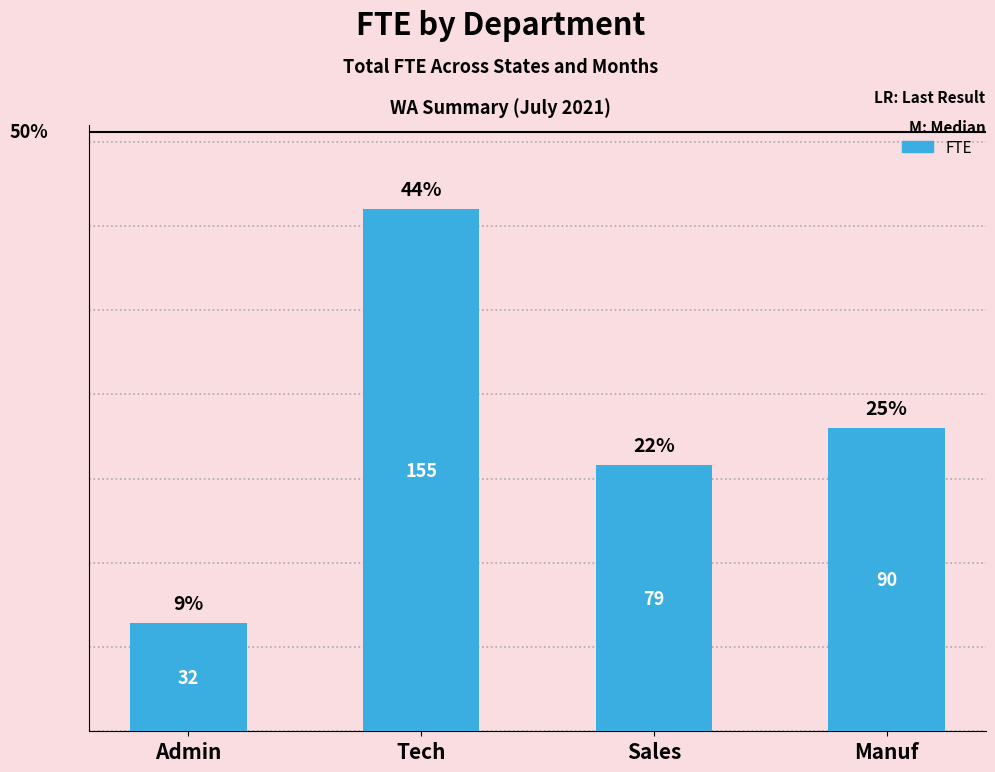

What is the difference between the maximum and minimum values?

123